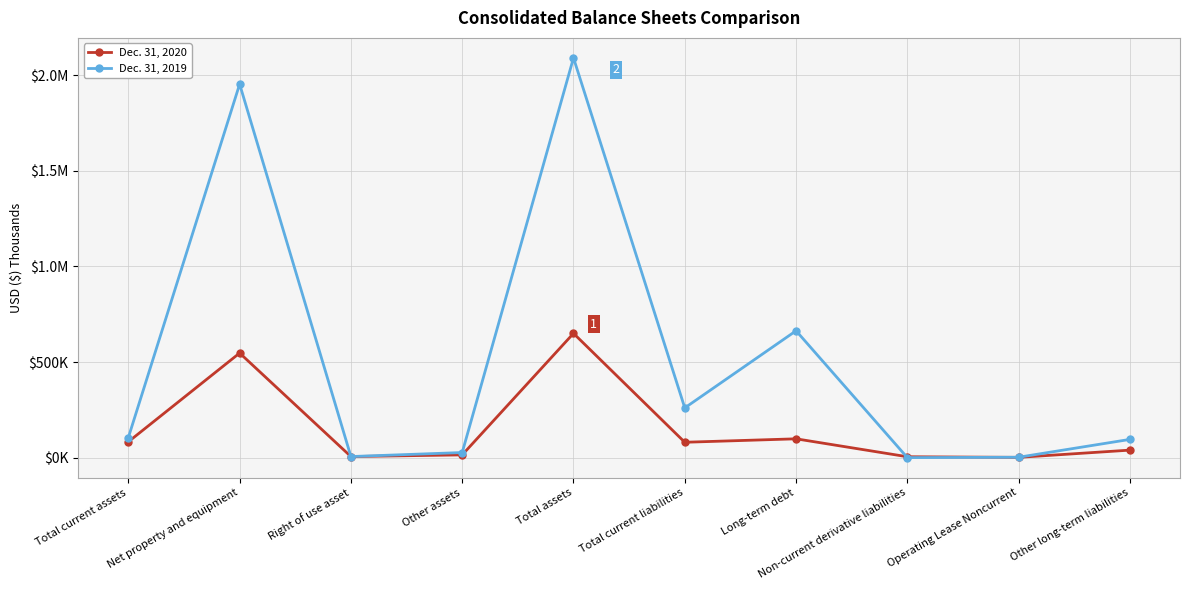

After their last crossing, which series has the higher values: Dec. 31, 2020 or Dec. 31, 2019?

Dec. 31, 2019